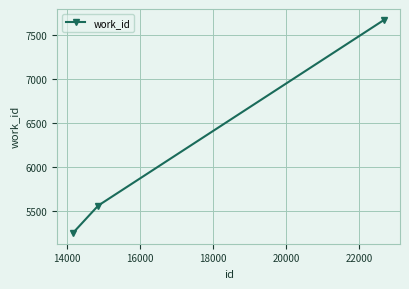

What is the difference between the second highest and minimum values?

312